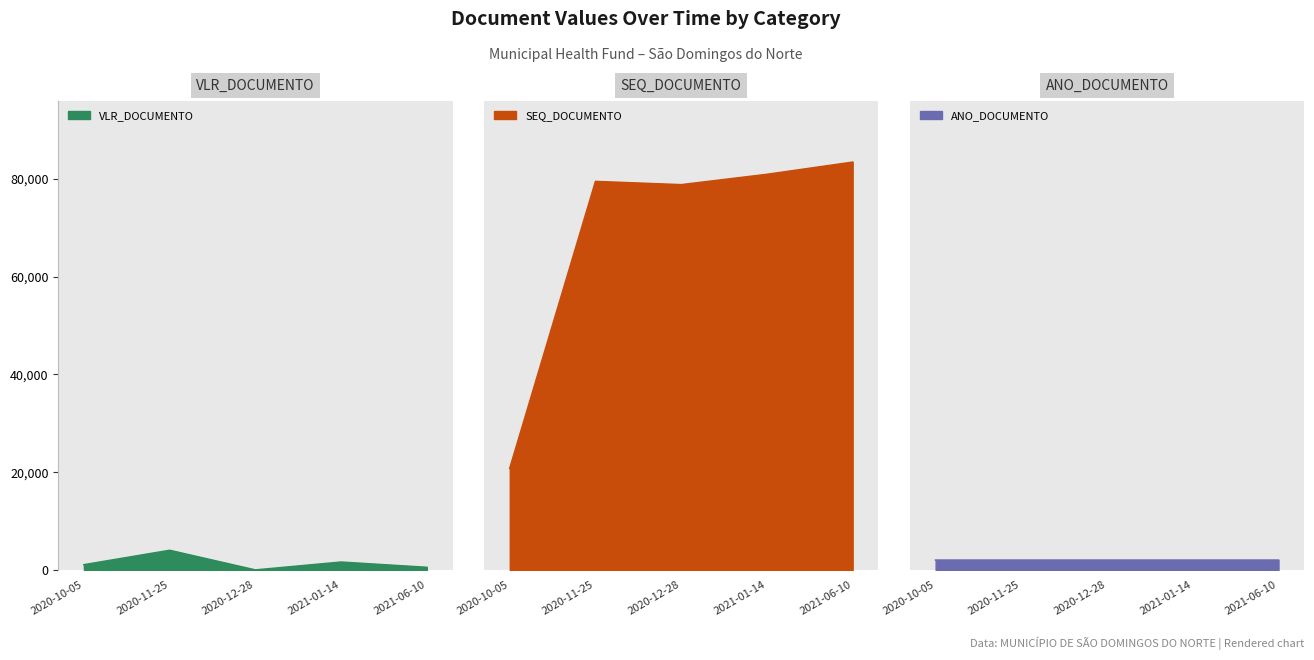

What is the label of the 1st point from the right?

2021-06-10